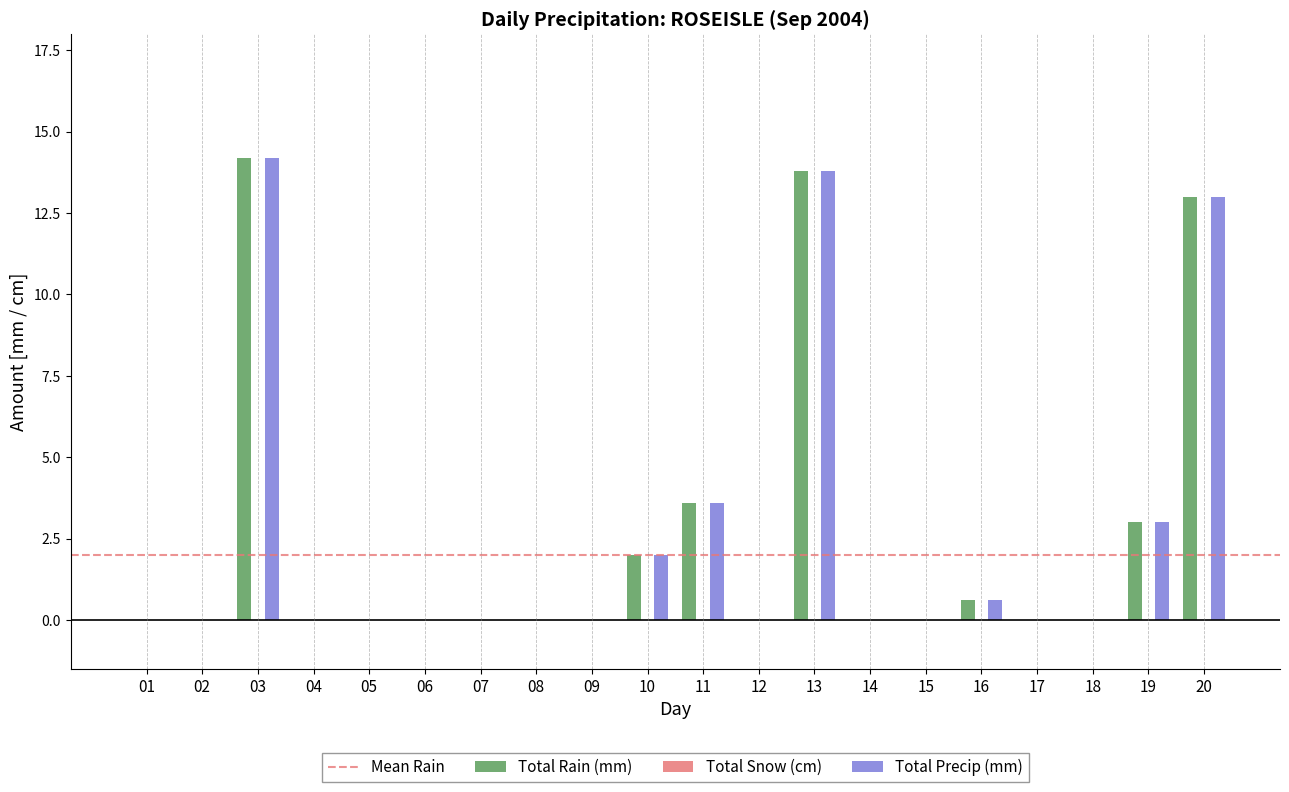

Where is Total Rain (mm) nearest to the value 7?

11